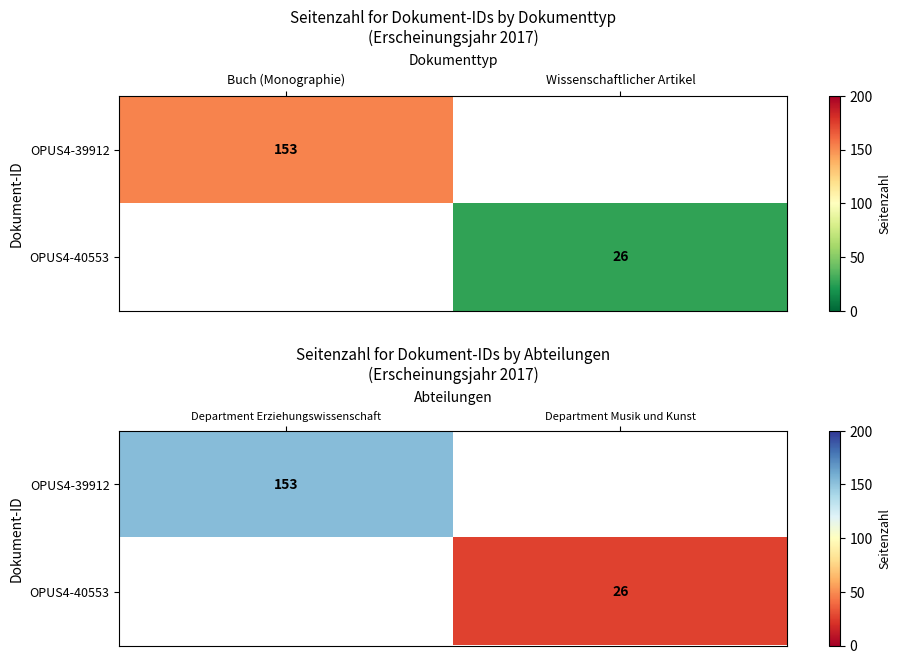

The OPUS4-40553 series shows 39.4 at Department Musik und Kunst. True or false?

False